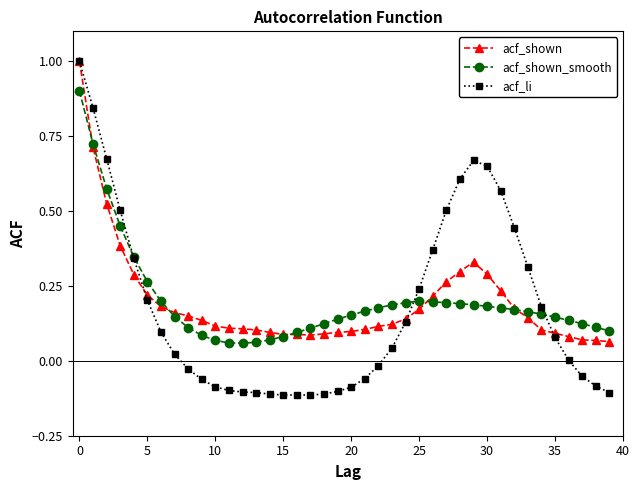

Which series has the largest range (max minus min)?

acf_li